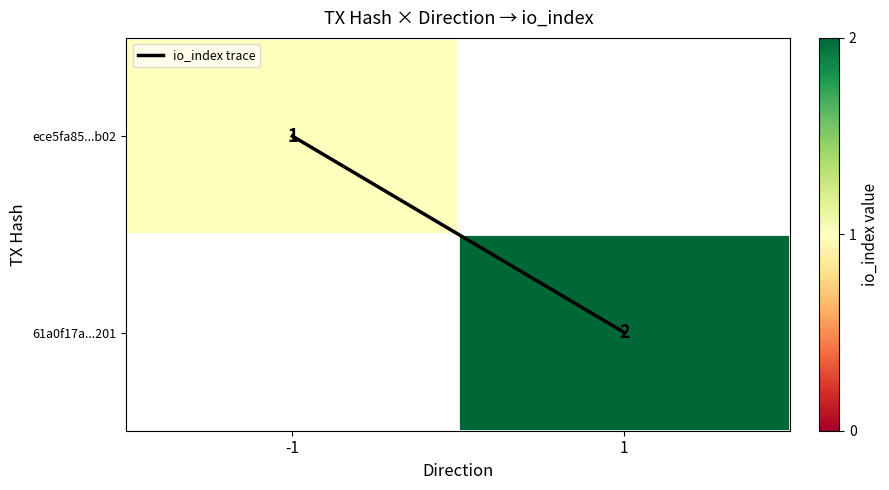

List the labels in order of io_index trace value, largest first.

1, -1